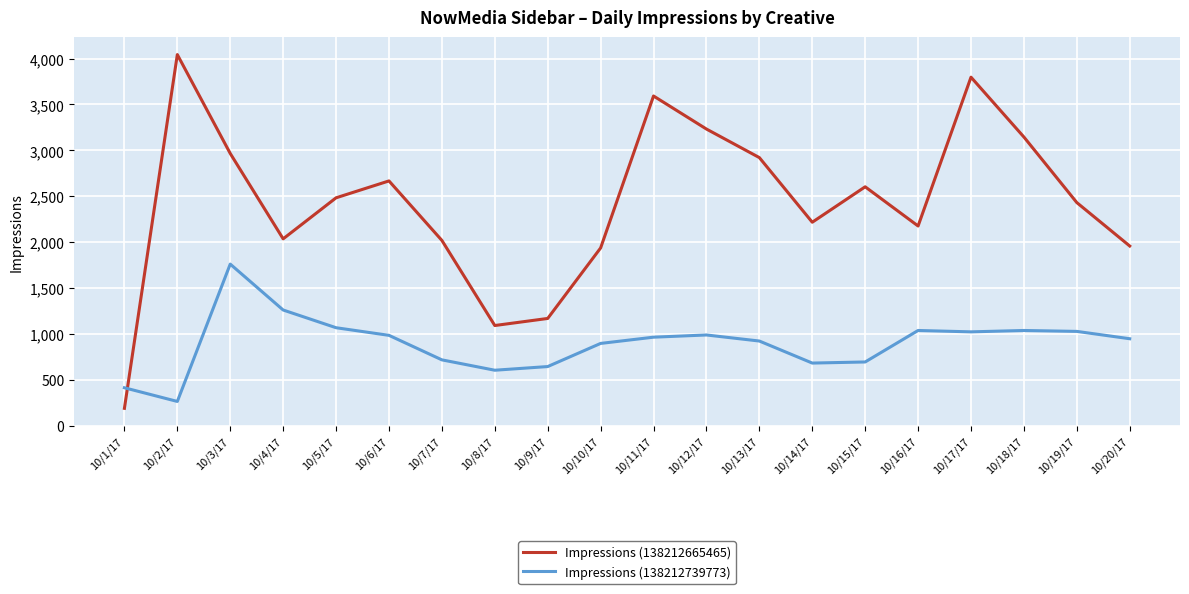

Does the chart have visible grid lines?

Yes